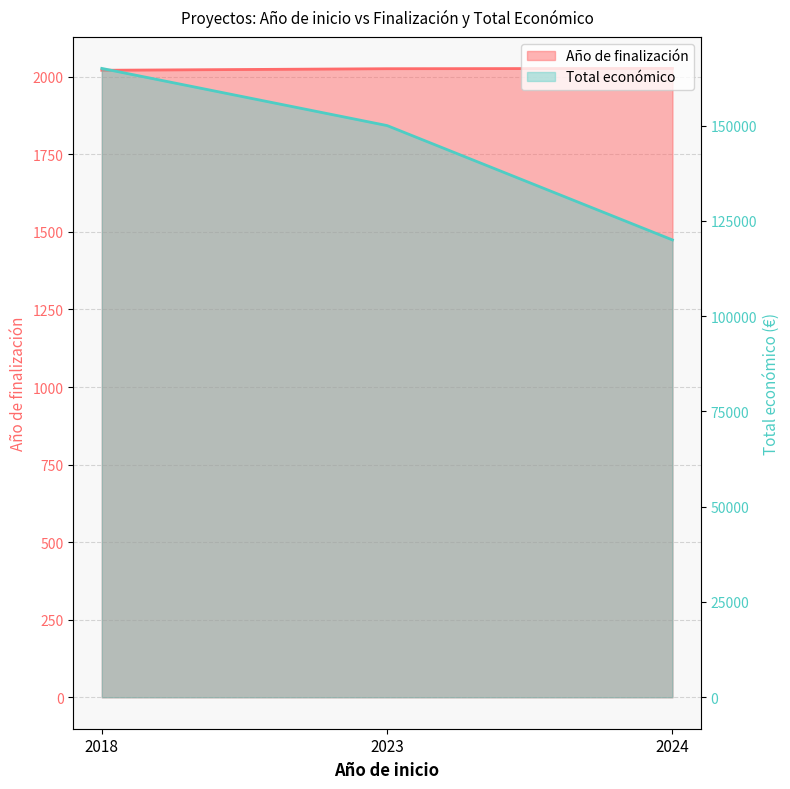

The value of Total económico at 2023 is 222873. True or false?

False